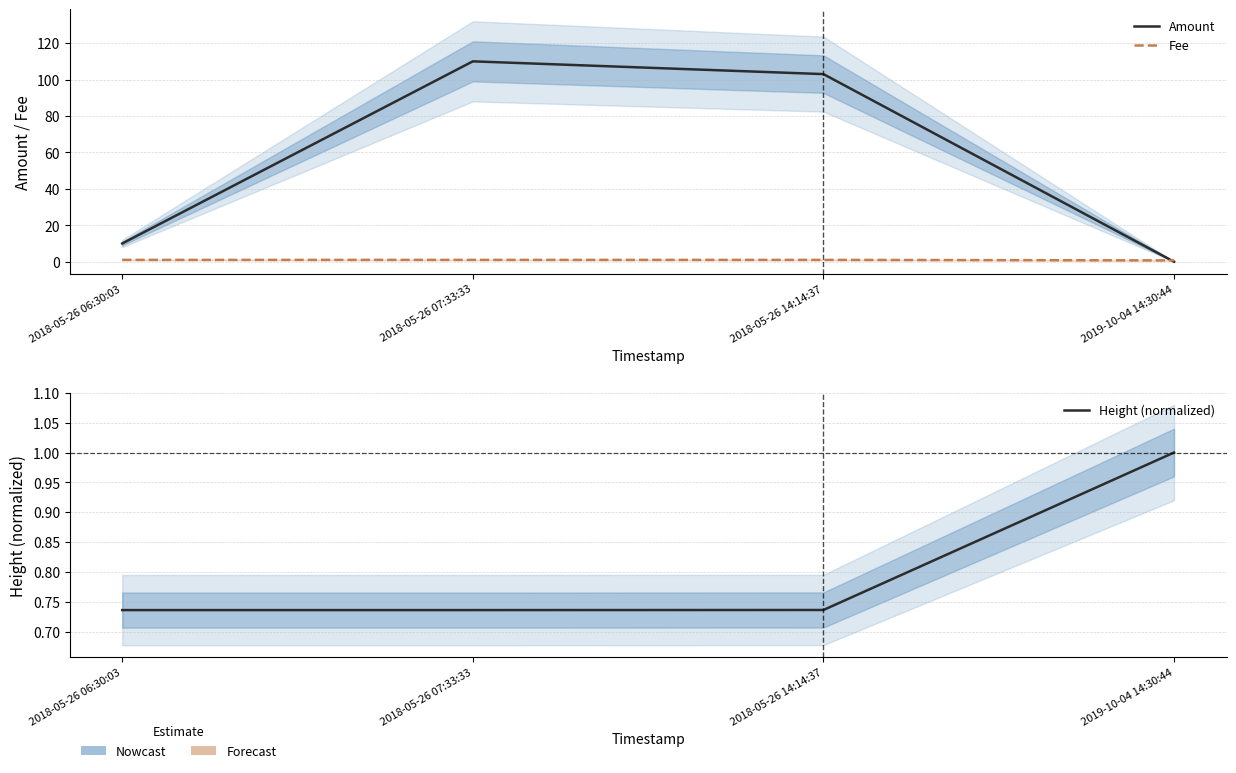

Which has a higher value, 2018-05-26 06:30:03 or 2018-05-26 14:14:37?

2018-05-26 14:14:37